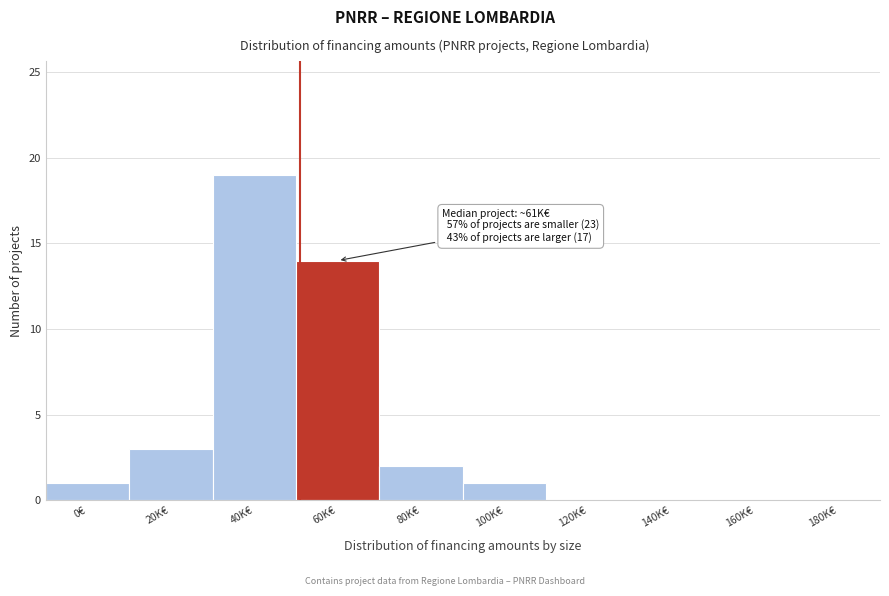

Reading right to left, transcribe all the data shown in this chart.

180K€=0	160K€=0	140K€=0	120K€=0	100K€=1	80K€=2	60K€=14	40K€=19	20K€=3	0€=1